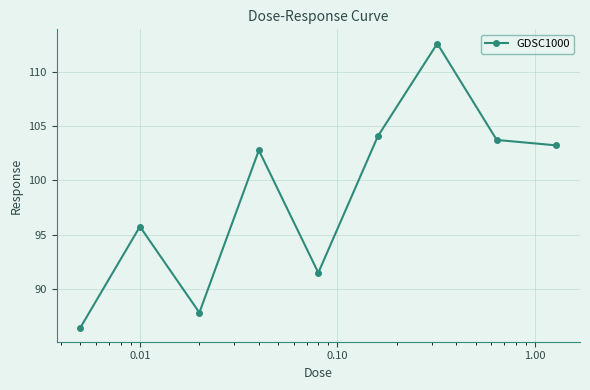

What is the maximum value shown in the chart?

112.6